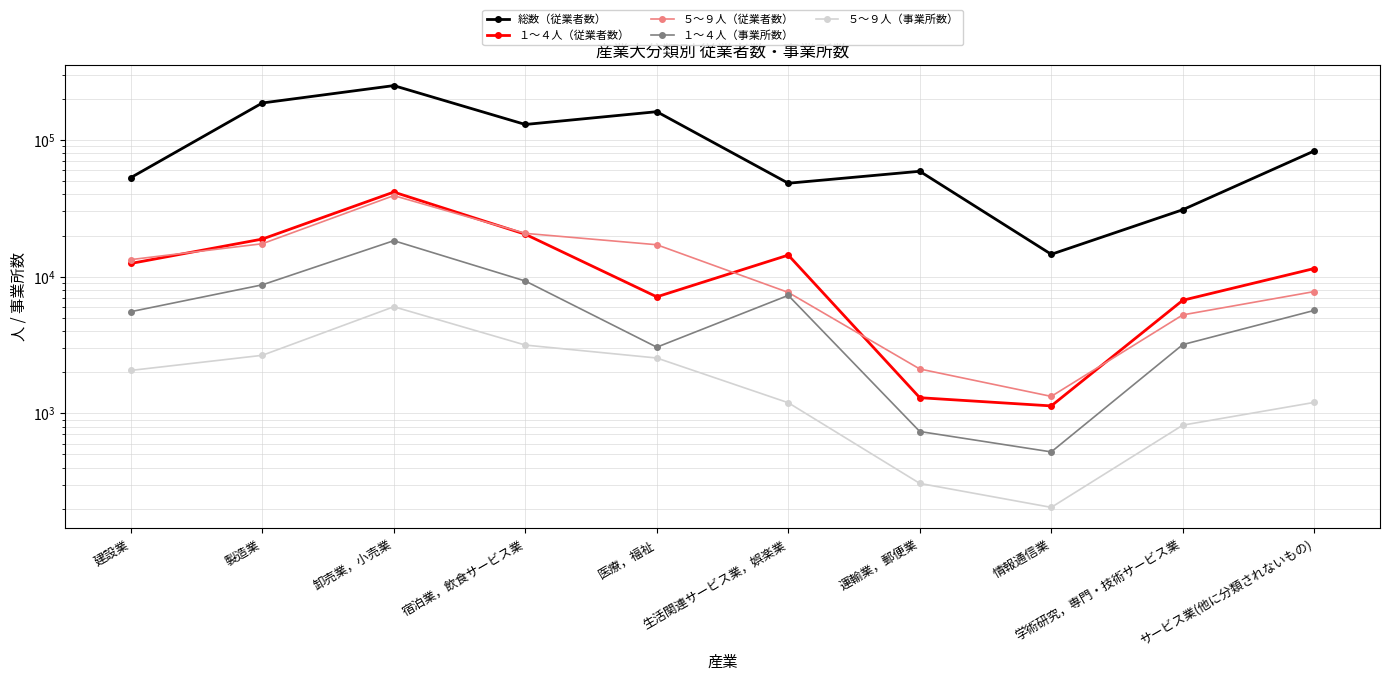

What is the total value across all series at 学術研究，専門・技術サービス業?

46847